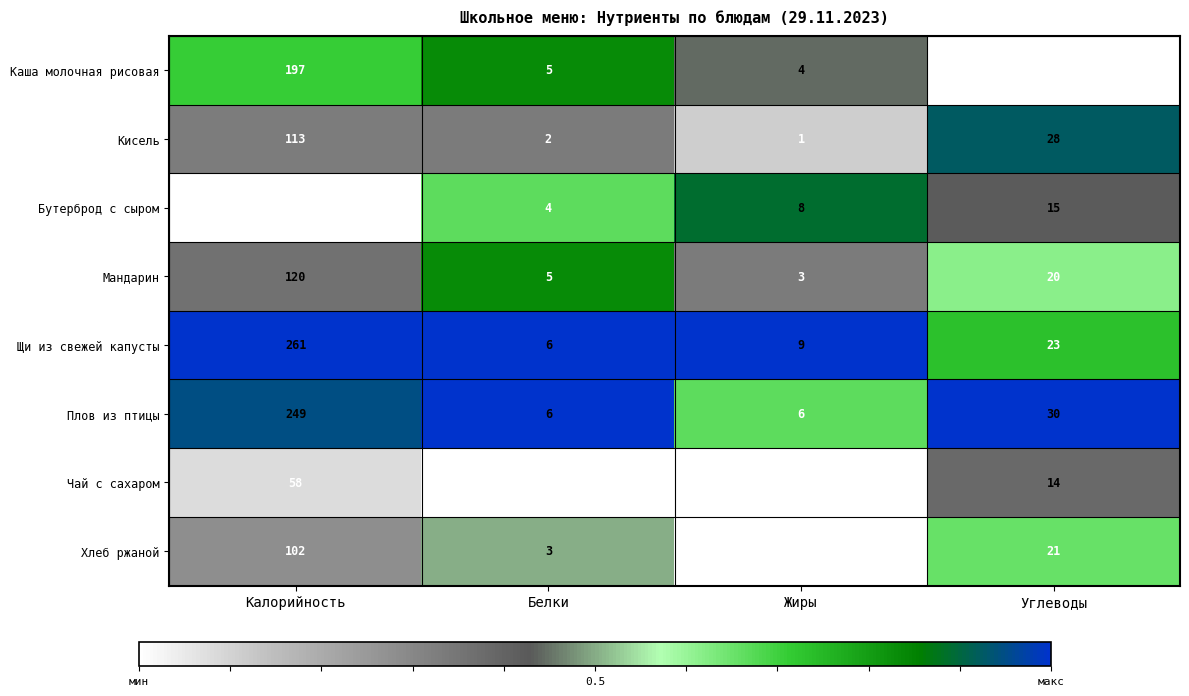

What is the total value across all series at Калорийность?

1140